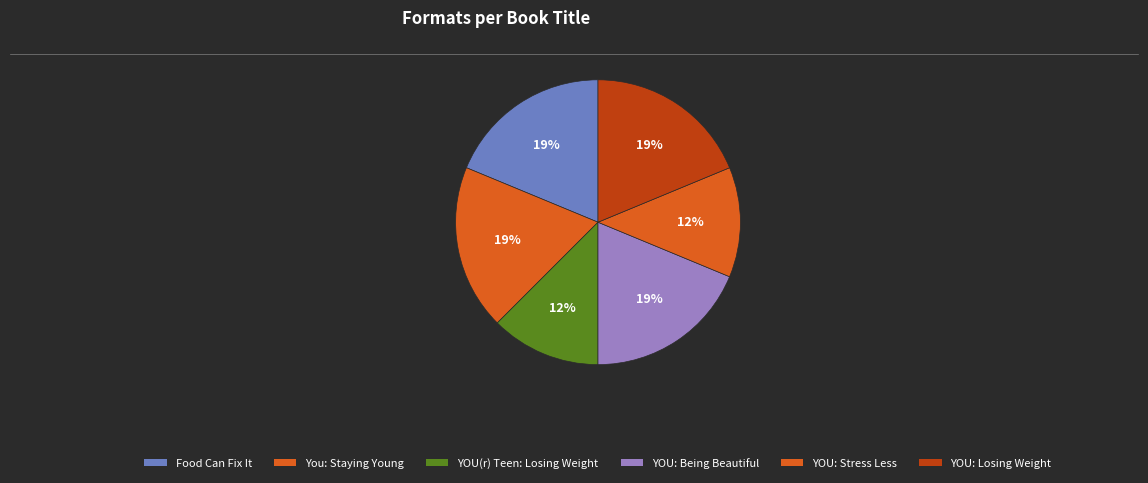

Which slice is the smallest?

YOU(r) Teen: Losing Weight